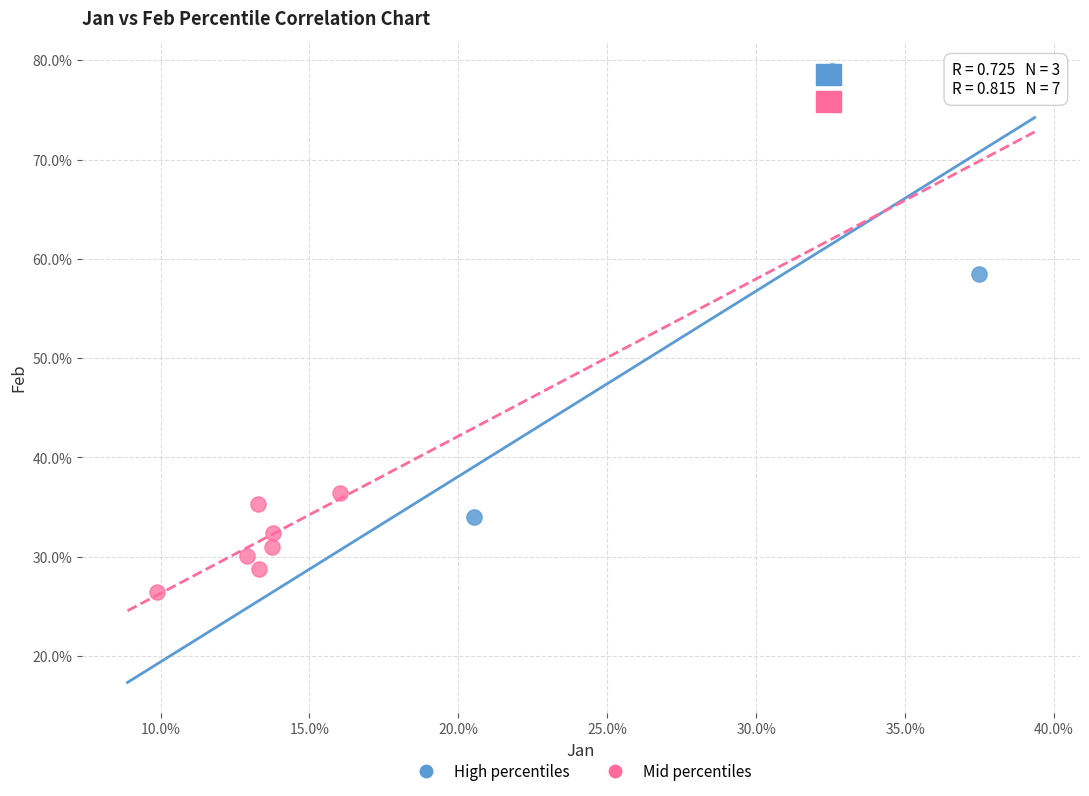

Which series has the widest spread of Y values?

High percentiles